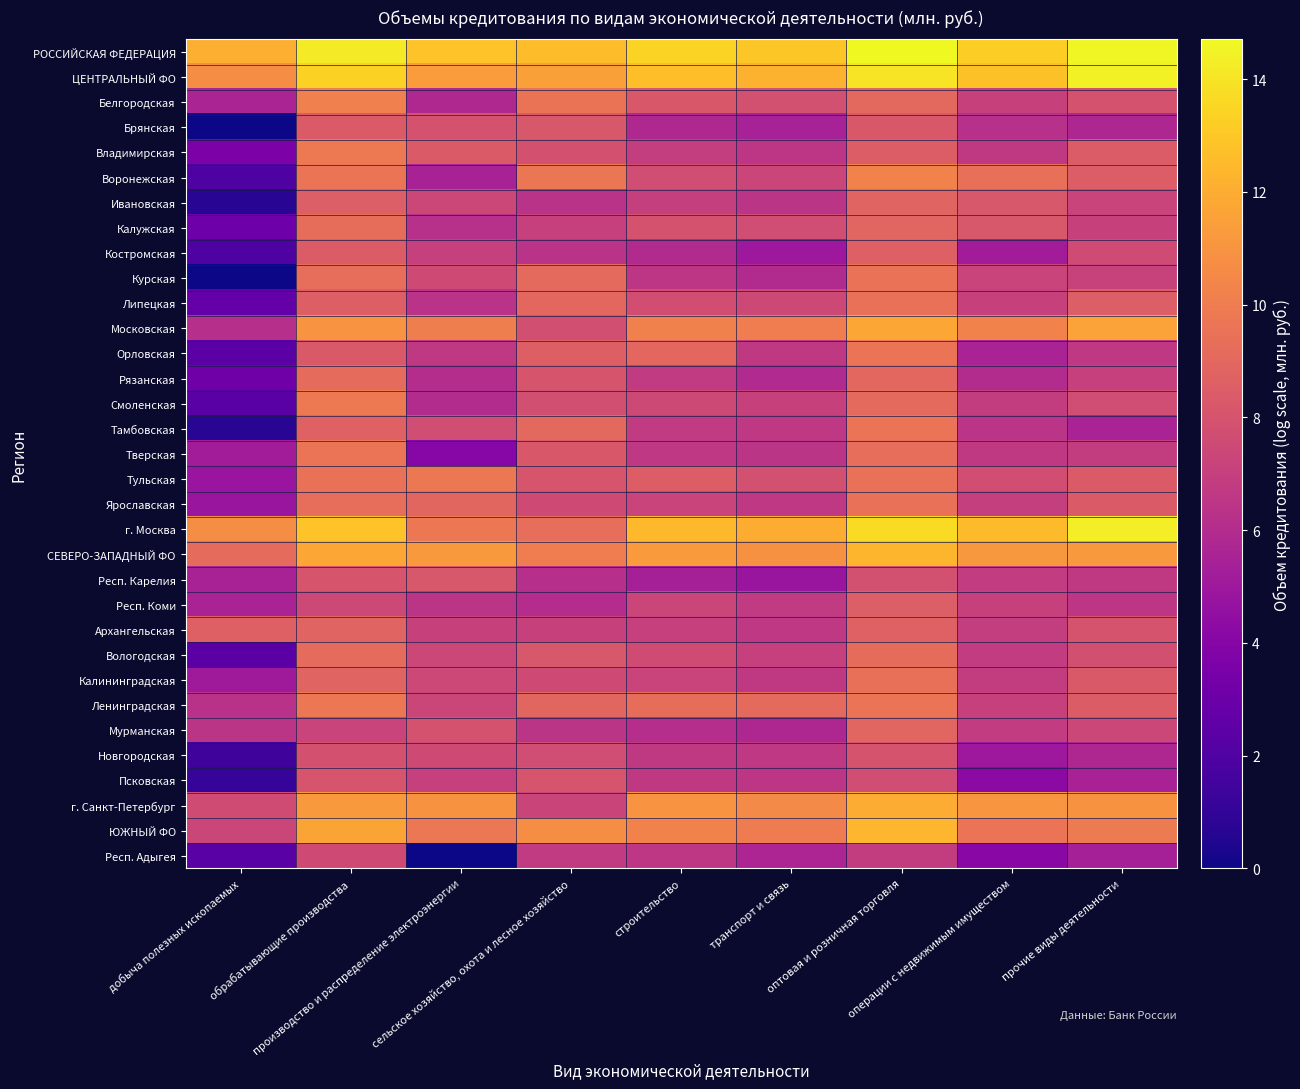

Which series has the largest total across all categories?

РОССИЙСКАЯ ФЕДЕРАЦИЯ